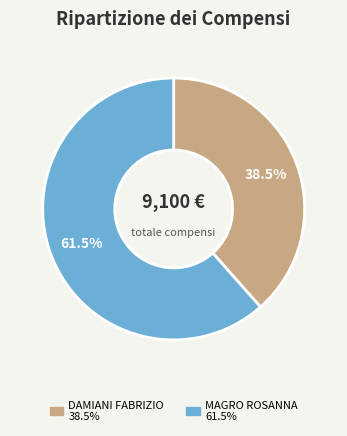

To the nearest percent, what is the average slice percentage?

50%